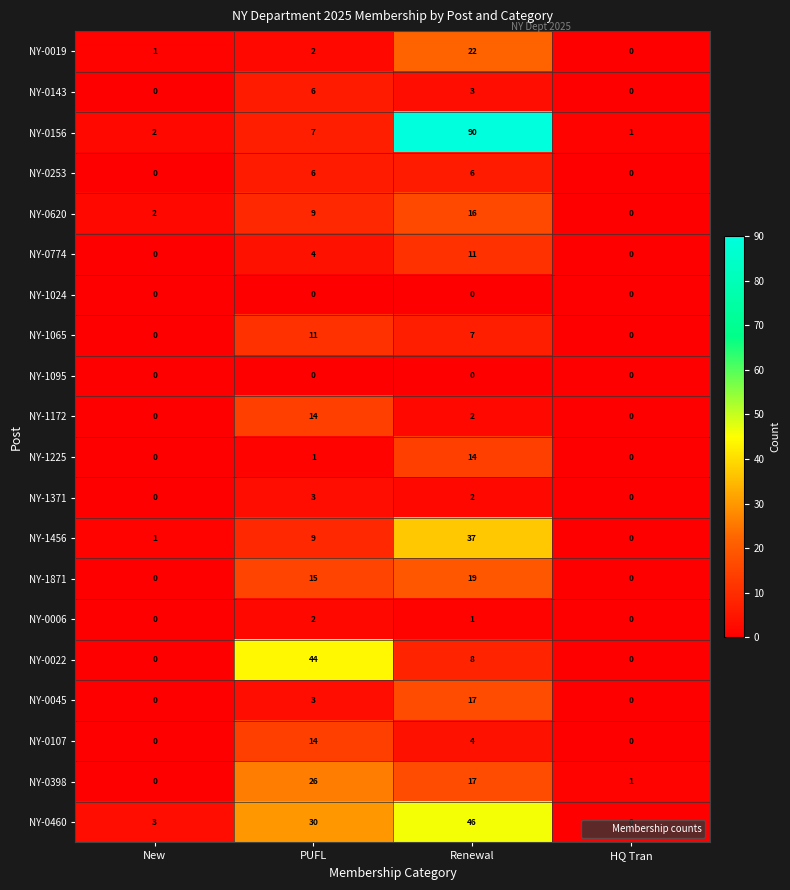

Which category has the highest value across all series?

Renewal